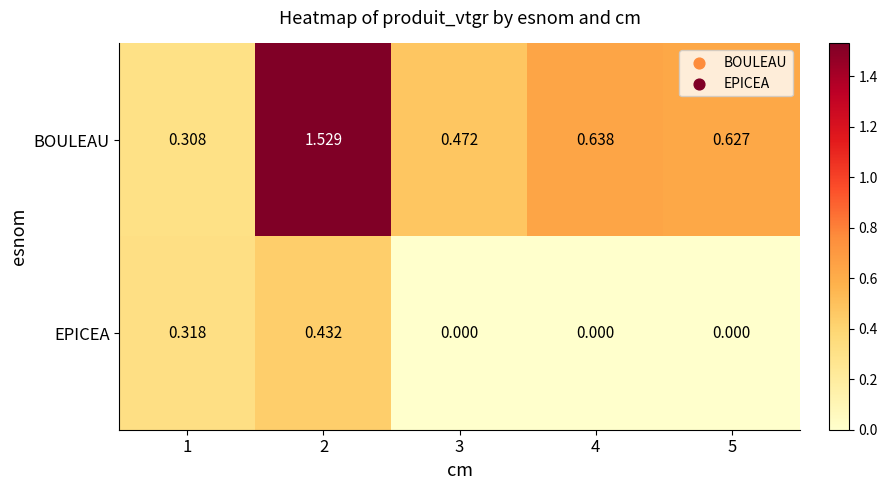

Rank the series by their maximum value, from lowest to highest.

EPICEA, BOULEAU